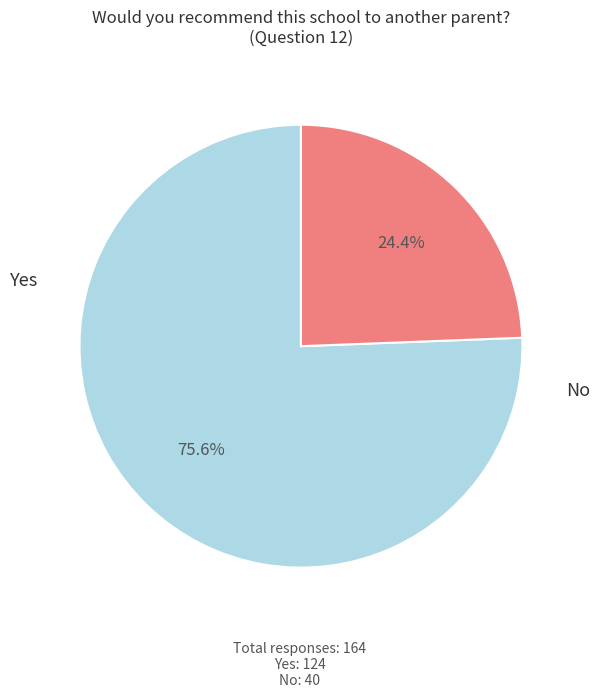

Is there a majority slice in this chart?

Yes